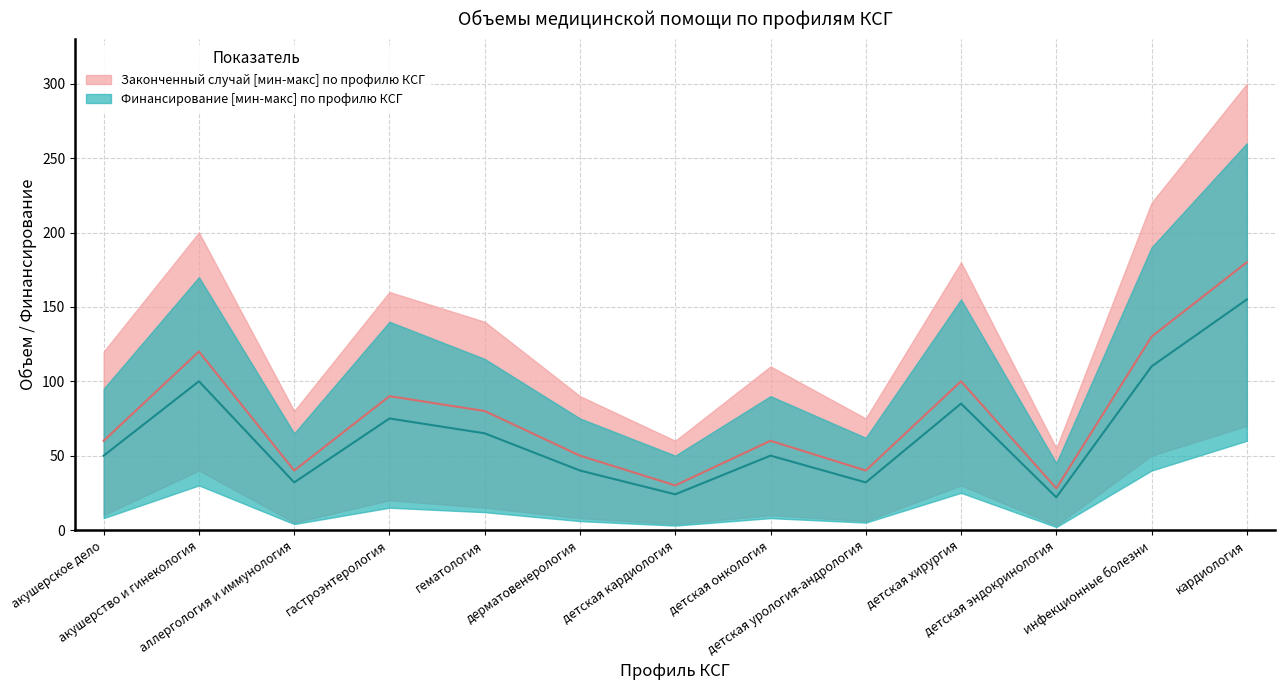

Between аллергология и иммунология and детская хирургия, which is larger?

детская хирургия